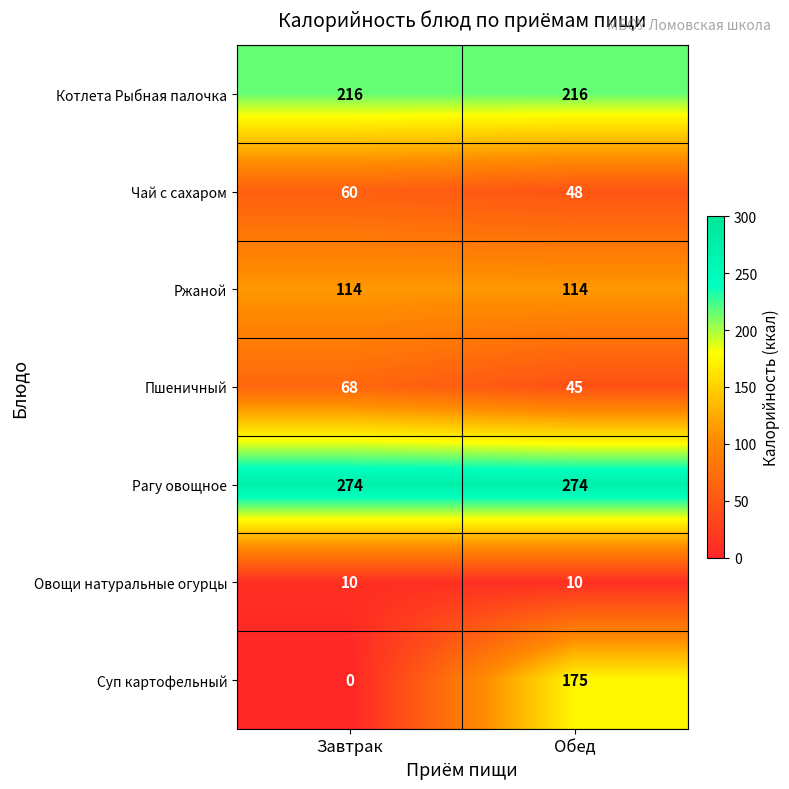

At Обед, list the series in order from largest to smallest.

Рагу овощное, Котлета Рыбная палочка, Суп картофельный, Ржаной, Чай с сахаром, Пшеничный, Овощи натуральные огурцы